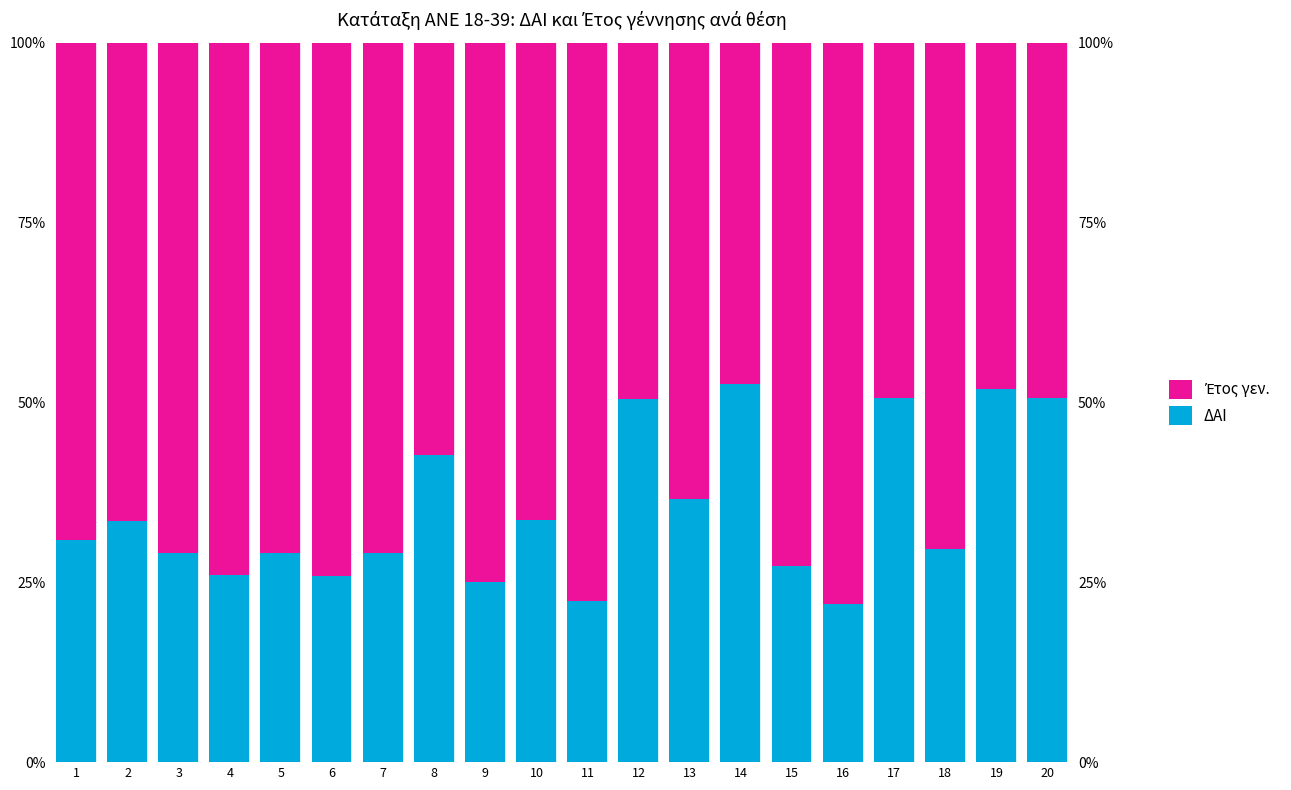

What is the value of the ΔΑΙ bar at the 19th from the left?

51.8